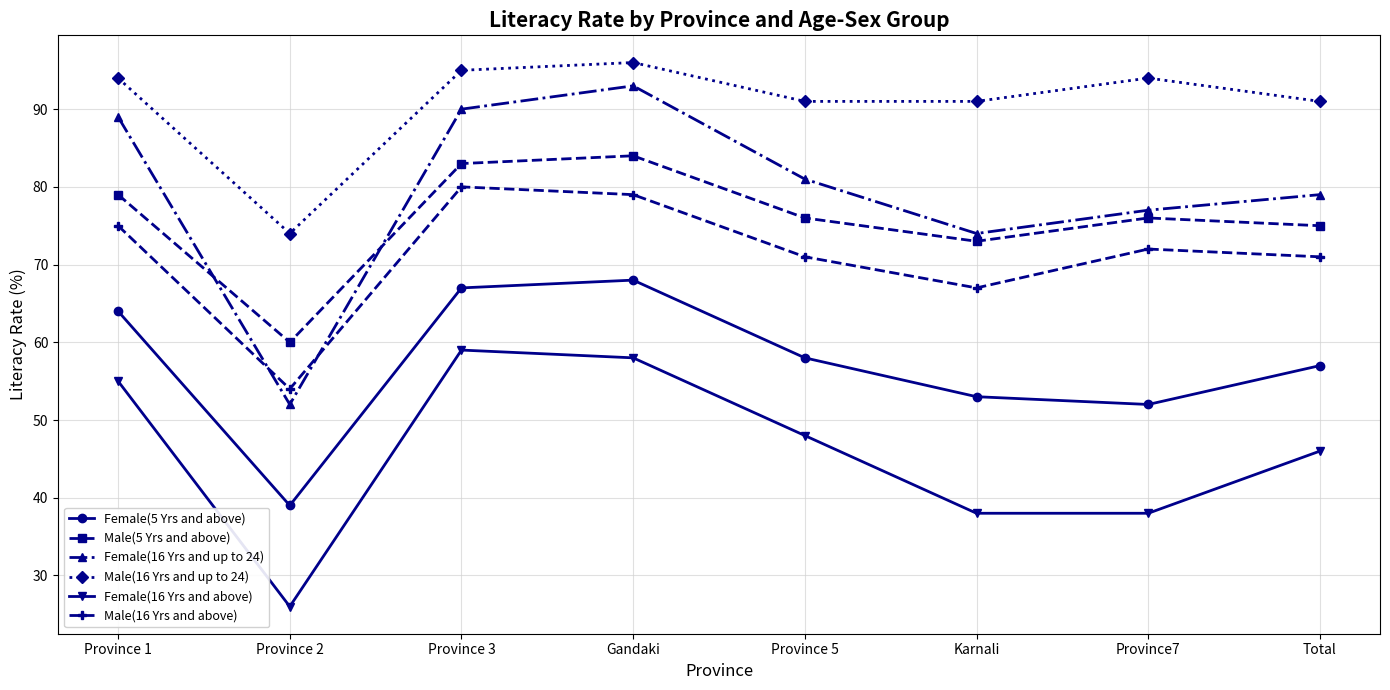

How many categories are shown in the chart?

8